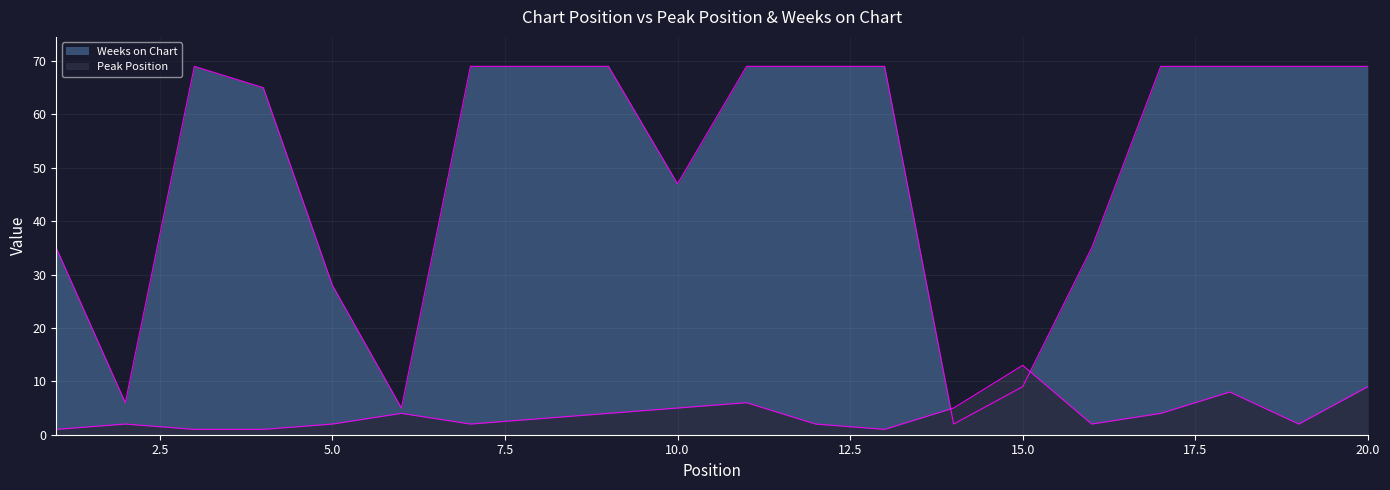

The Weeks on Chart series shows 35 at 1. True or false?

True